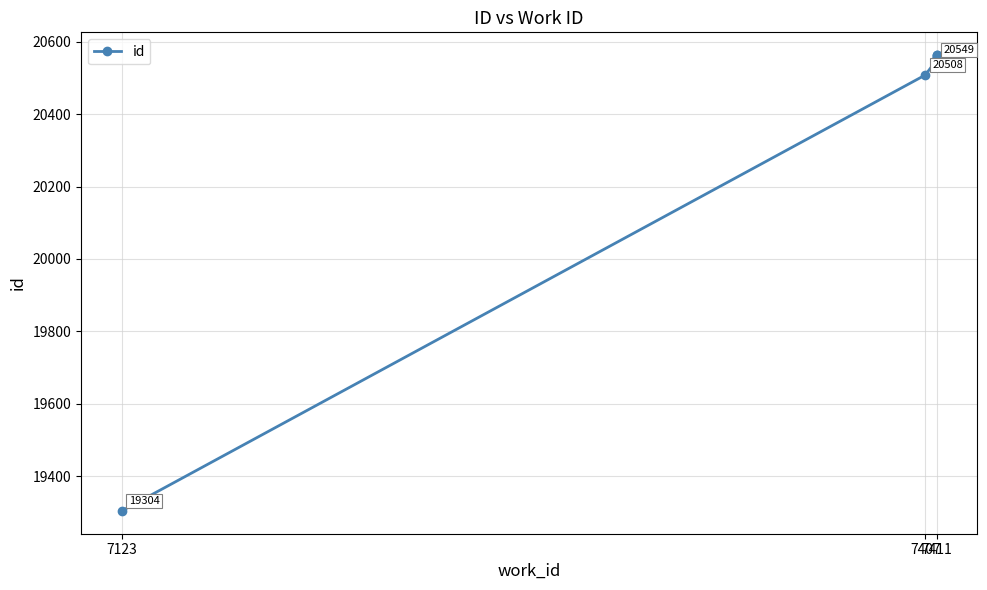

What is the minimum value shown in the chart?

19304